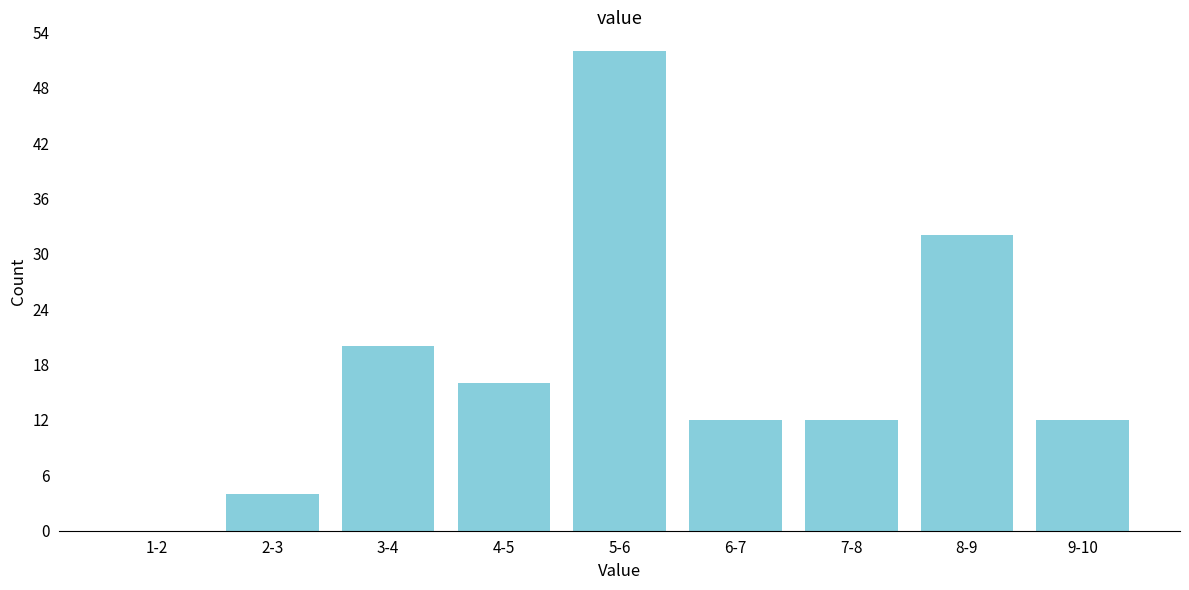

Reading left to right, extract all data points from this chart.

1-2=0	2-3=4	3-4=20	4-5=16	5-6=52	6-7=12	7-8=12	8-9=32	9-10=12